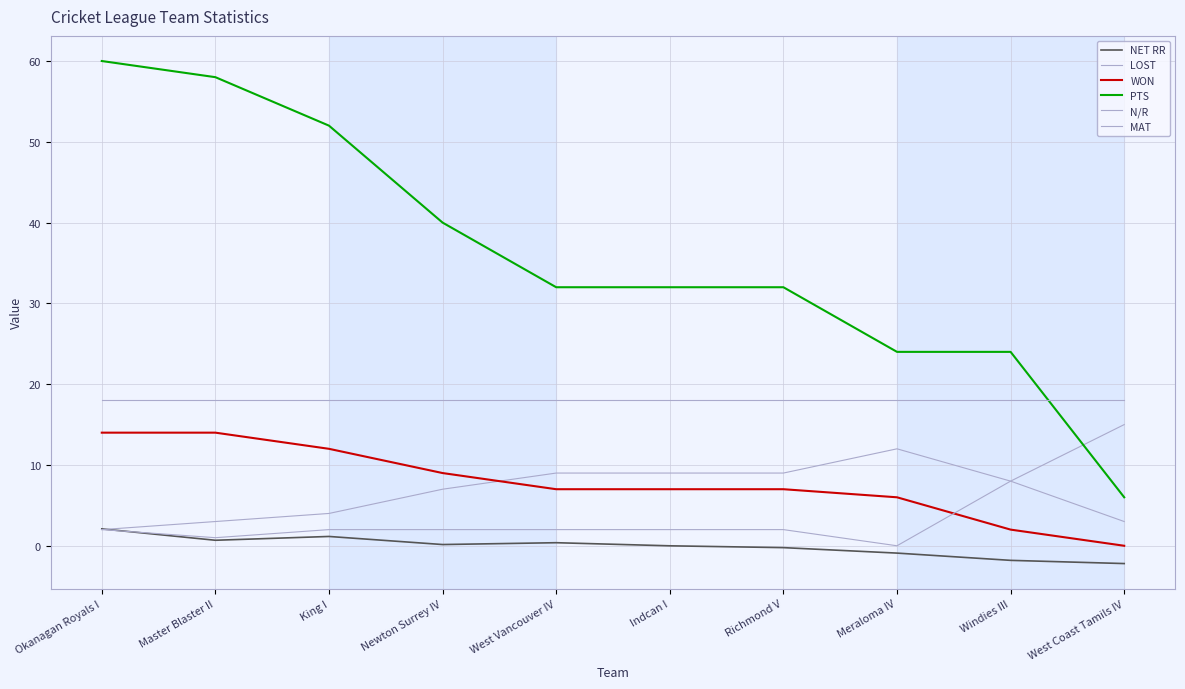

Is it true that N/R equals 8.0 at Windies III?

True